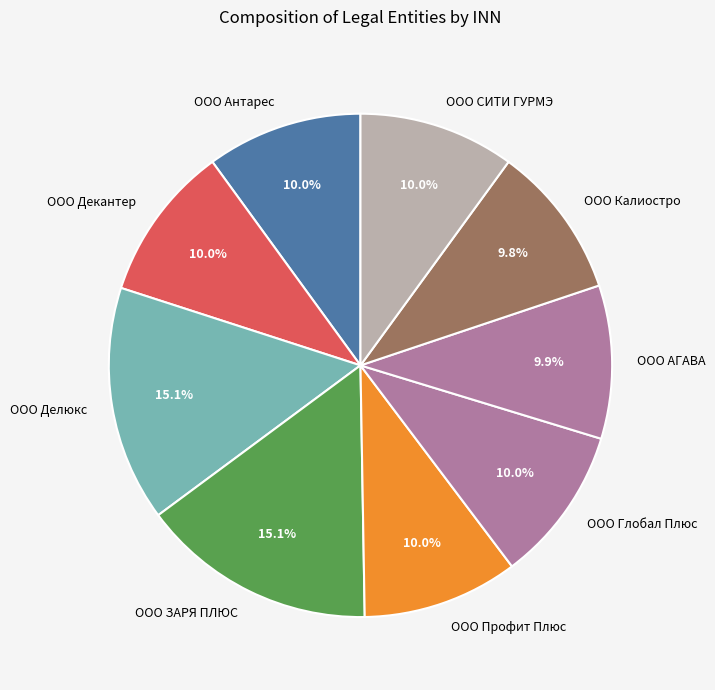

What is the ratio of the value at ООО Глобал Плюс to the value at ООО ЗАРЯ ПЛЮС?

0.7